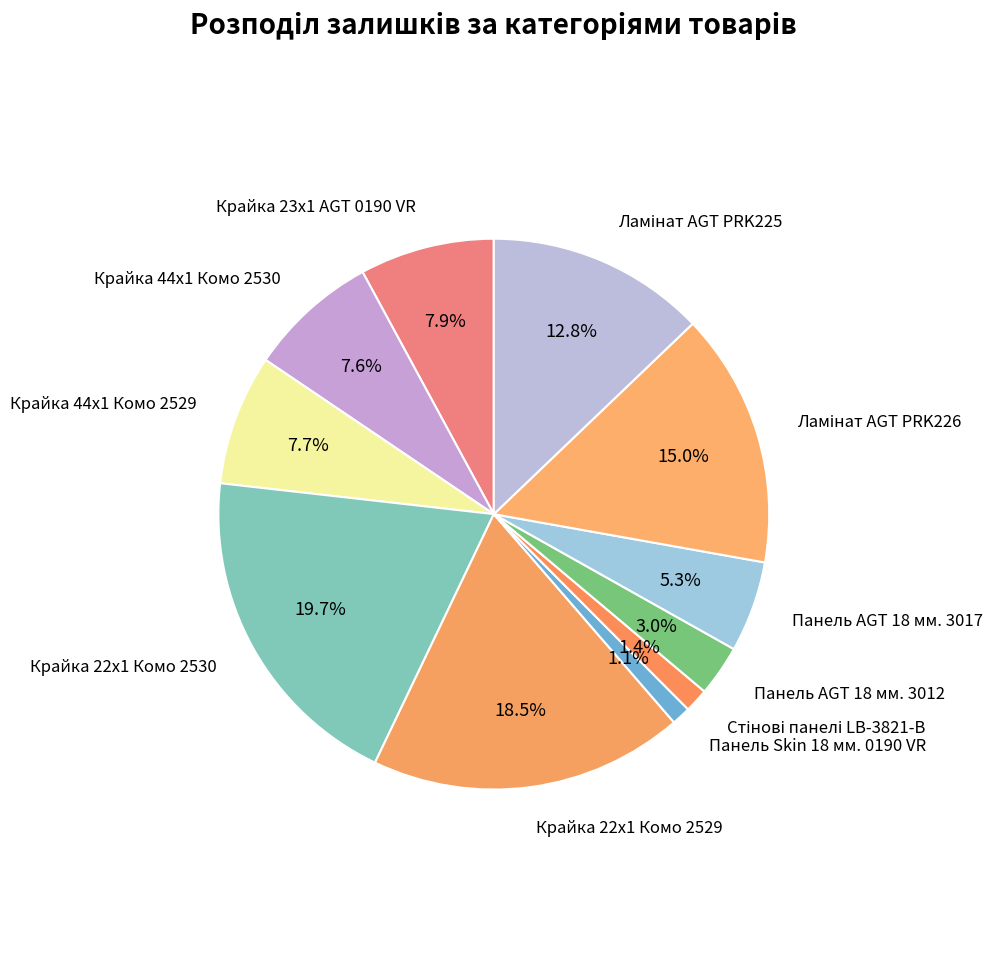

To the nearest percent, what is the average slice percentage?

9%